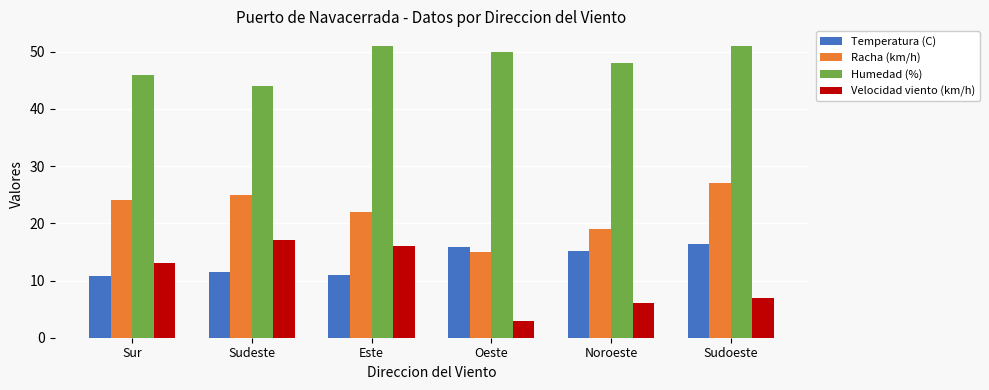

How many groups of bars are there?

6